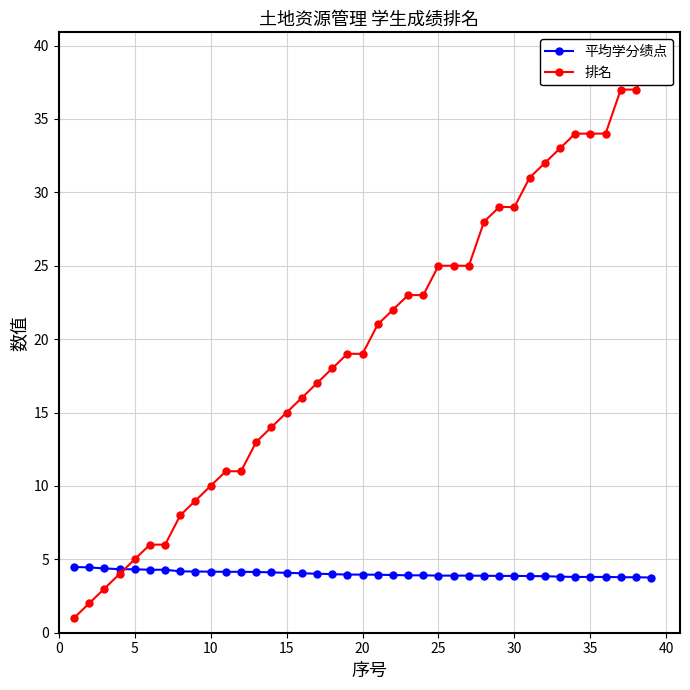

Does the chart display data point markers on the line(s)?

Yes